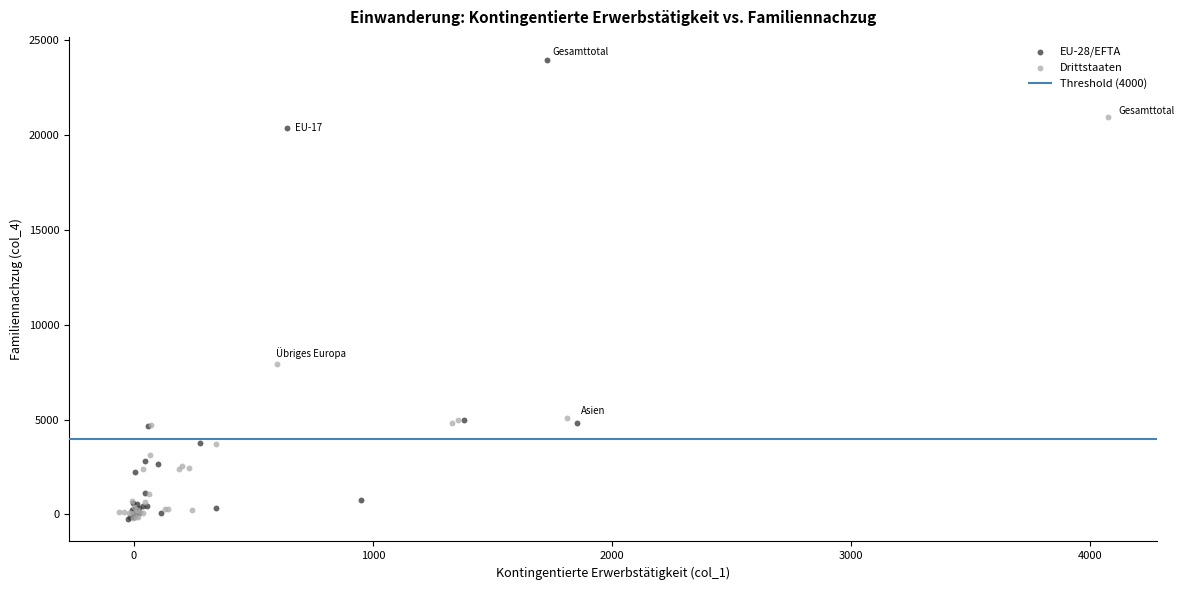

Which series has the largest Y range (max minus min)?

EU-28/EFTA